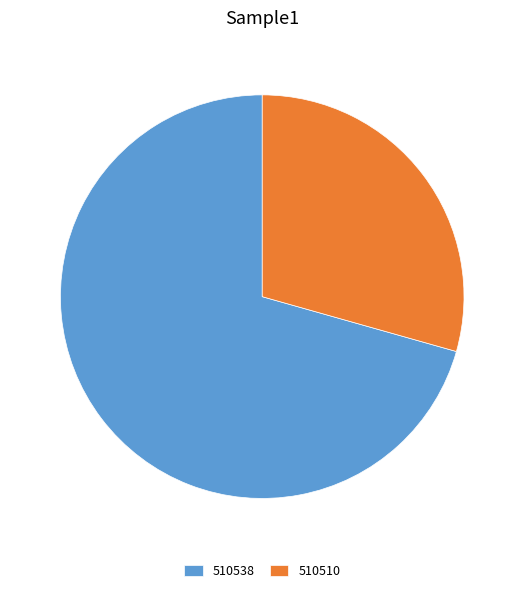

Combined, do 510510 and 510538 account for over 50%?

Yes